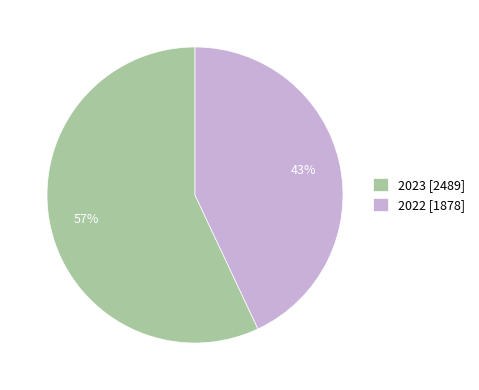

To the nearest percent, what portion does 2023 represent?

57%